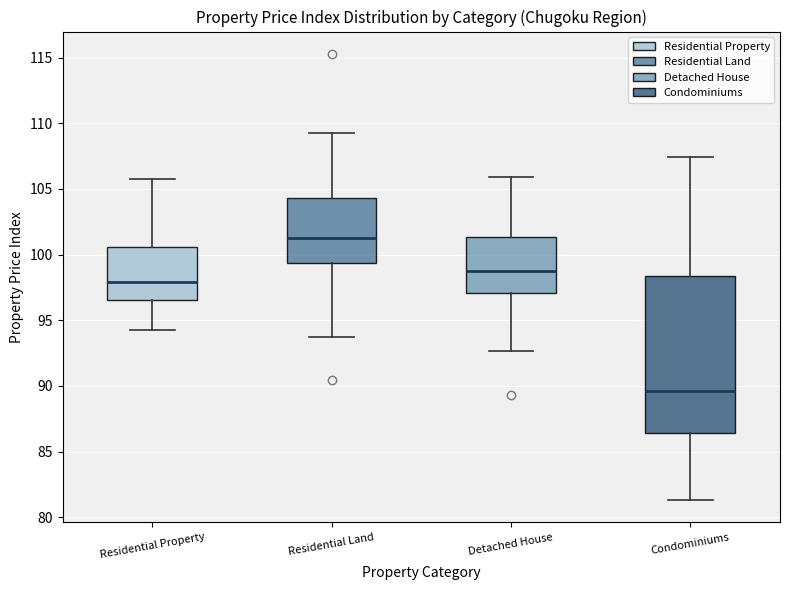

Reading left to right, read every box against the y-axis: the position of its median line, the range the box covers, and the ends of its whiskers. The values are not printed on the chart, so give them approximately, as read against the axis.

Residential Property: median 98.0, box 96.5 to 100.5, whiskers 94.0 to 106.0
Residential Land: median 101.0, box 99.5 to 104.5, whiskers 93.5 to 109.5
Detached House: median 98.5, box 97.0 to 101.5, whiskers 92.5 to 106.0
Condominiums: median 89.5, box 86.5 to 98.5, whiskers 81.5 to 107.5